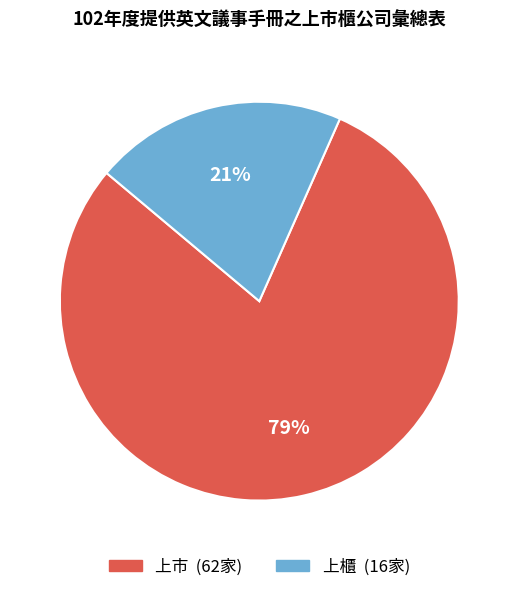

To the nearest percent, what percentage of the pie is 上市?

79%